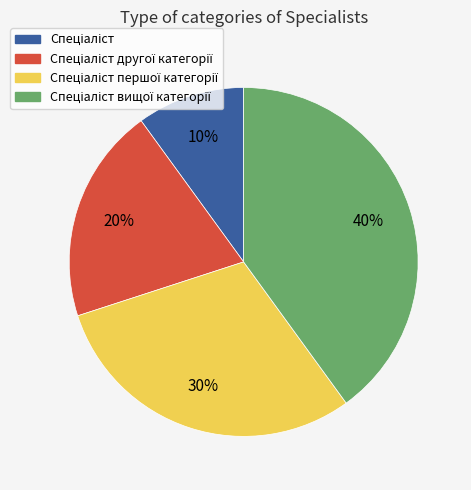

To the nearest percent, what is the difference between the largest and smallest slice percentages?

30%